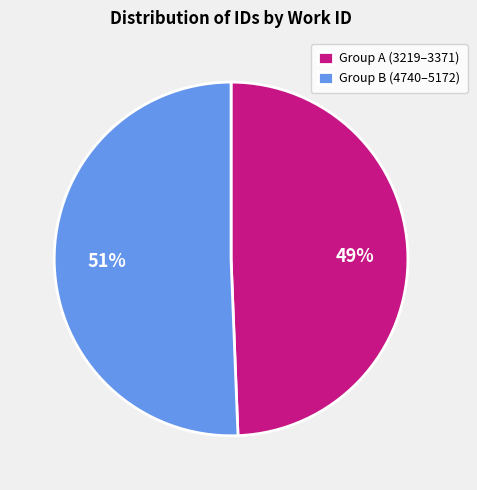

True or false: Group B (4740–5172) accounts for 51% of the total.

True